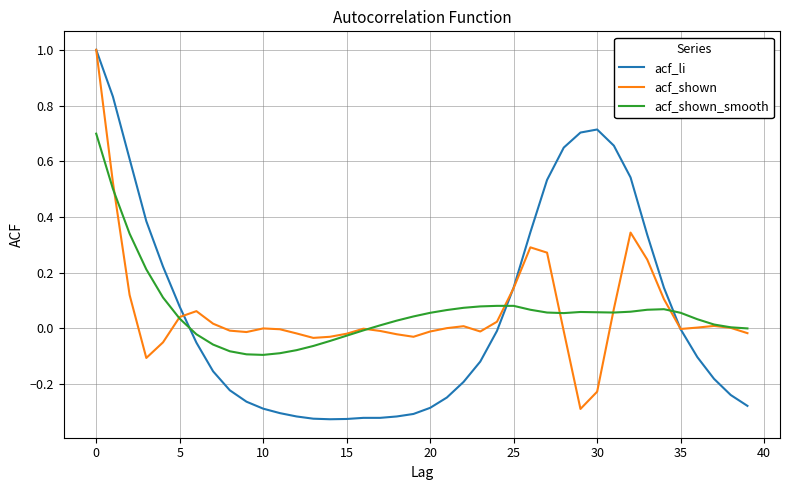

Does the chart have visible grid lines?

Yes